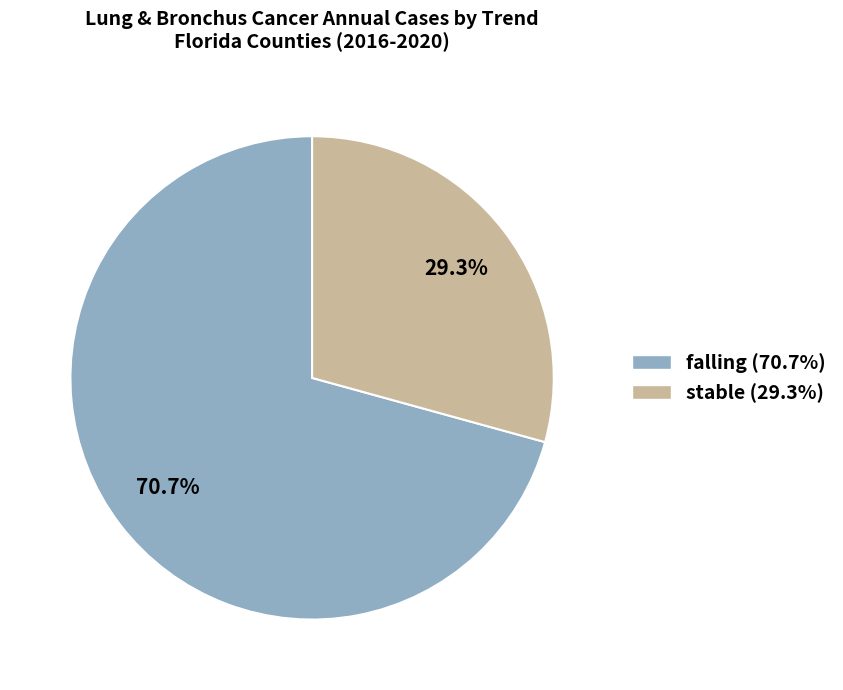

Approximately how many times larger is the value at falling (70.7%) compared to stable (29.3%)?

2.4